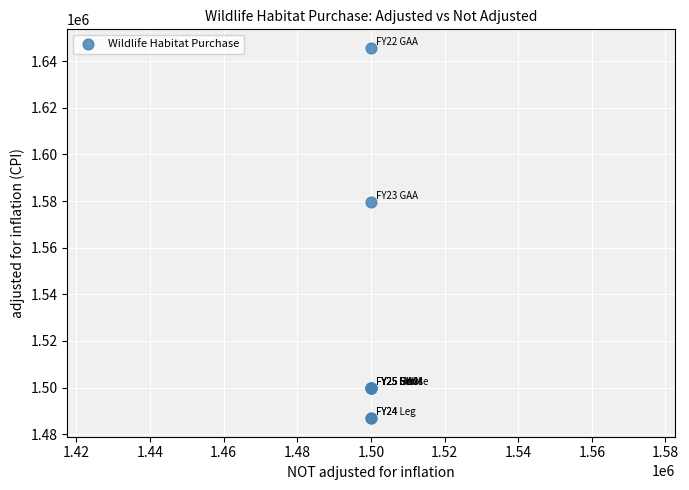

What Y value in the scatter plot is closest to 1566297?

1579785